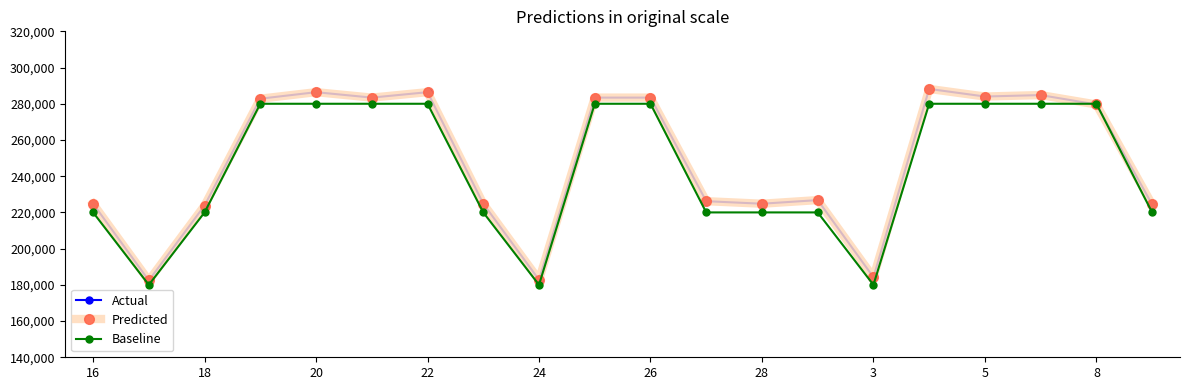

List the series in order of their peak value, highest first.

Actual, Predicted, Baseline